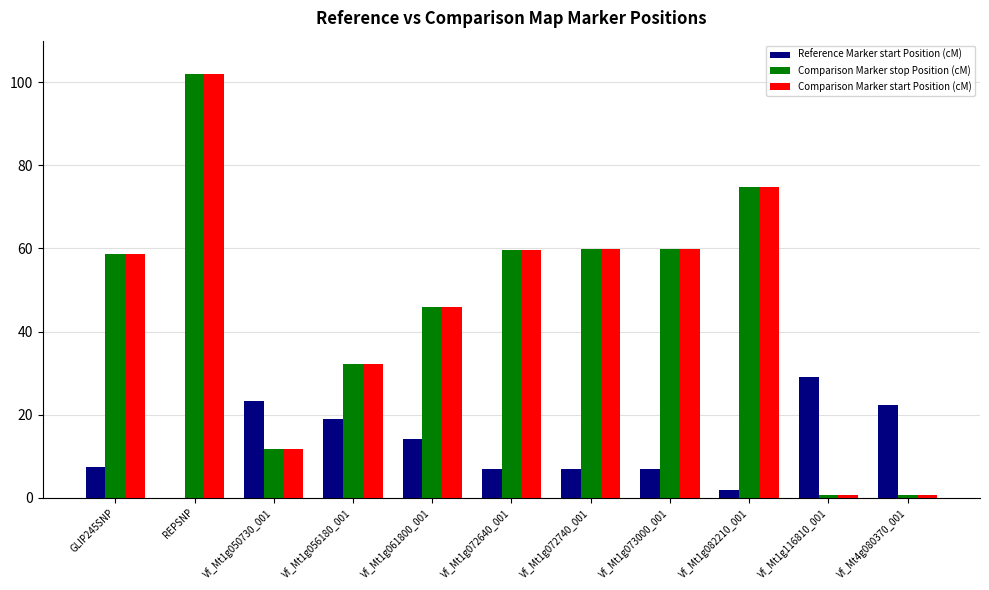

What is the sum of the Comparison Marker start Position (cM) values at Vf_Mt1g056180_001 and Vf_Mt1g073000_001?

92.1